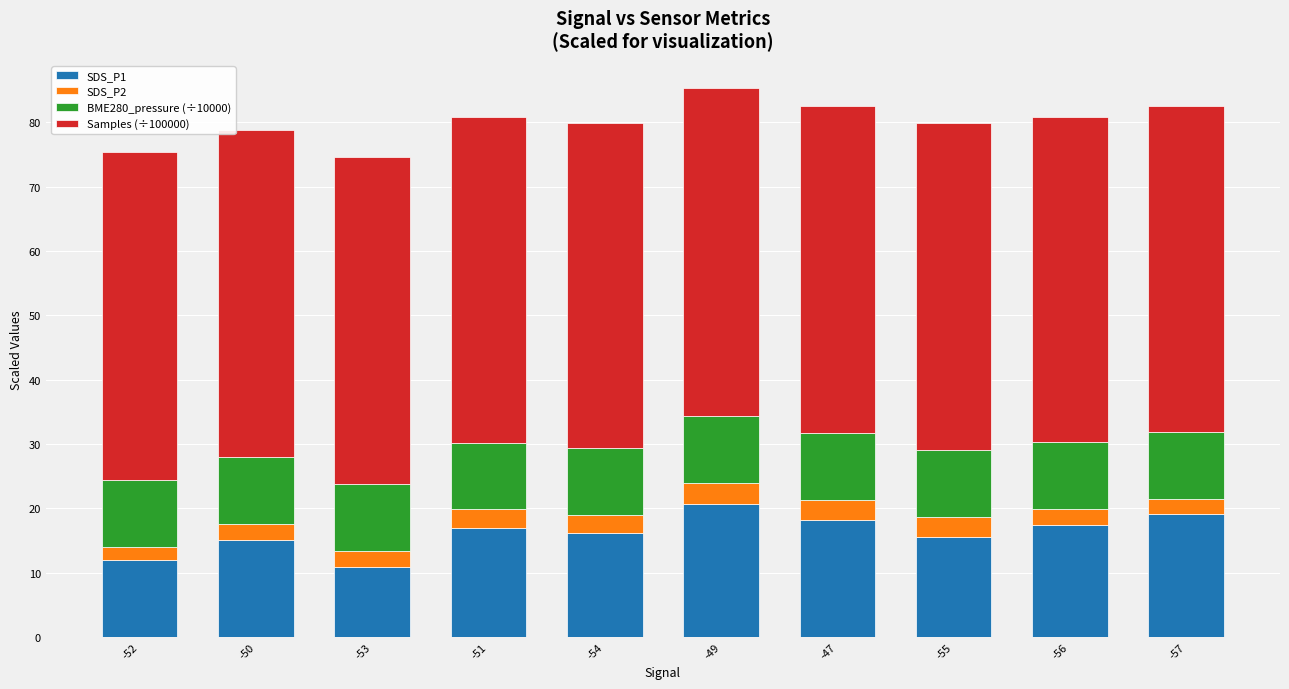

The value of SDS_P1 at -49 is 14.4. True or false?

False